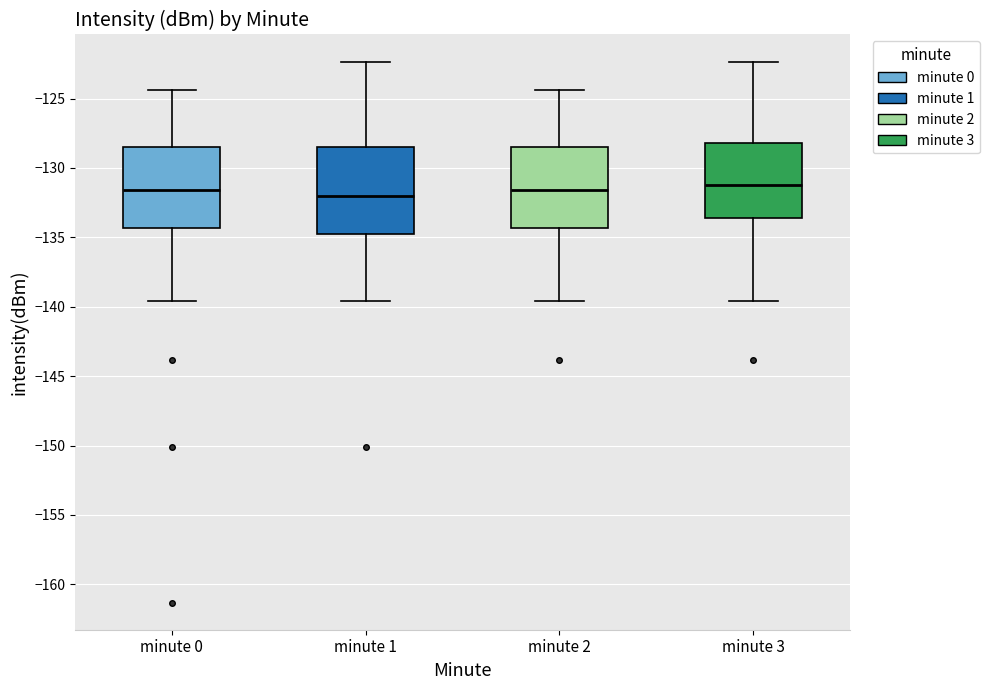

Reading left to right, transcribe this box plot: for each box, give where its median line is, the range the box spans, and where its two whiskers end, as read against the y-axis. The values are not printed on the chart, so give them approximately, as read against the axis.

minute 0: median -131.5, box -134.5 to -128.5, whiskers -139.5 to -124.5
minute 1: median -132.0, box -134.5 to -128.5, whiskers -139.5 to -122.5
minute 2: median -131.5, box -134.5 to -128.5, whiskers -139.5 to -124.5
minute 3: median -131.0, box -133.5 to -128.0, whiskers -139.5 to -122.5